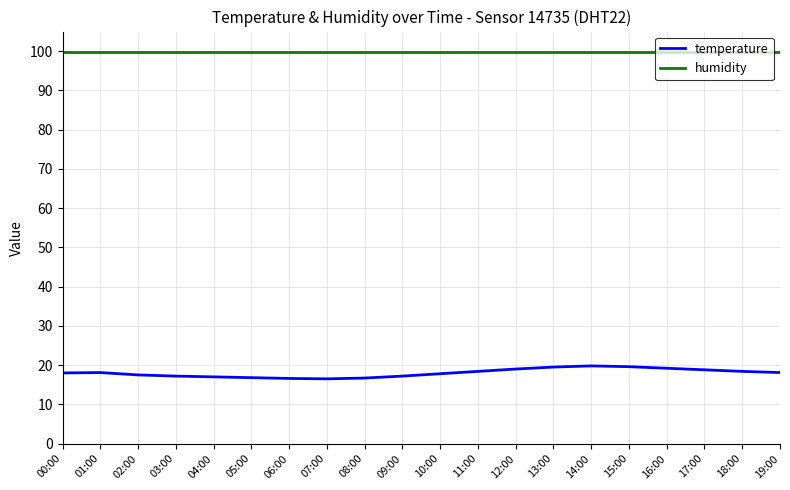

True or false: temperature and humidity intersect in this chart.

False